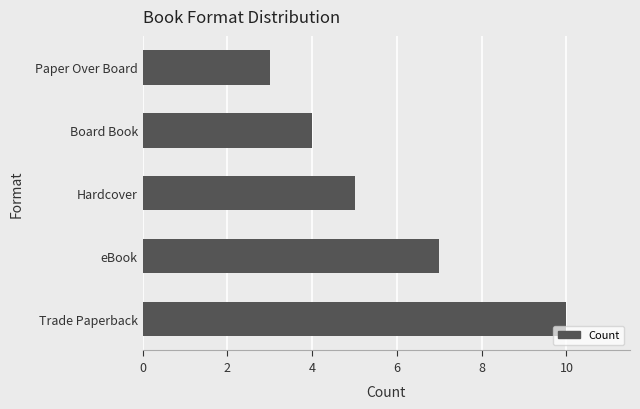

Reading bottom to top, transcribe all the data shown in this chart.

Trade Paperback=10	eBook=7	Hardcover=5	Board Book=4	Paper Over Board=3